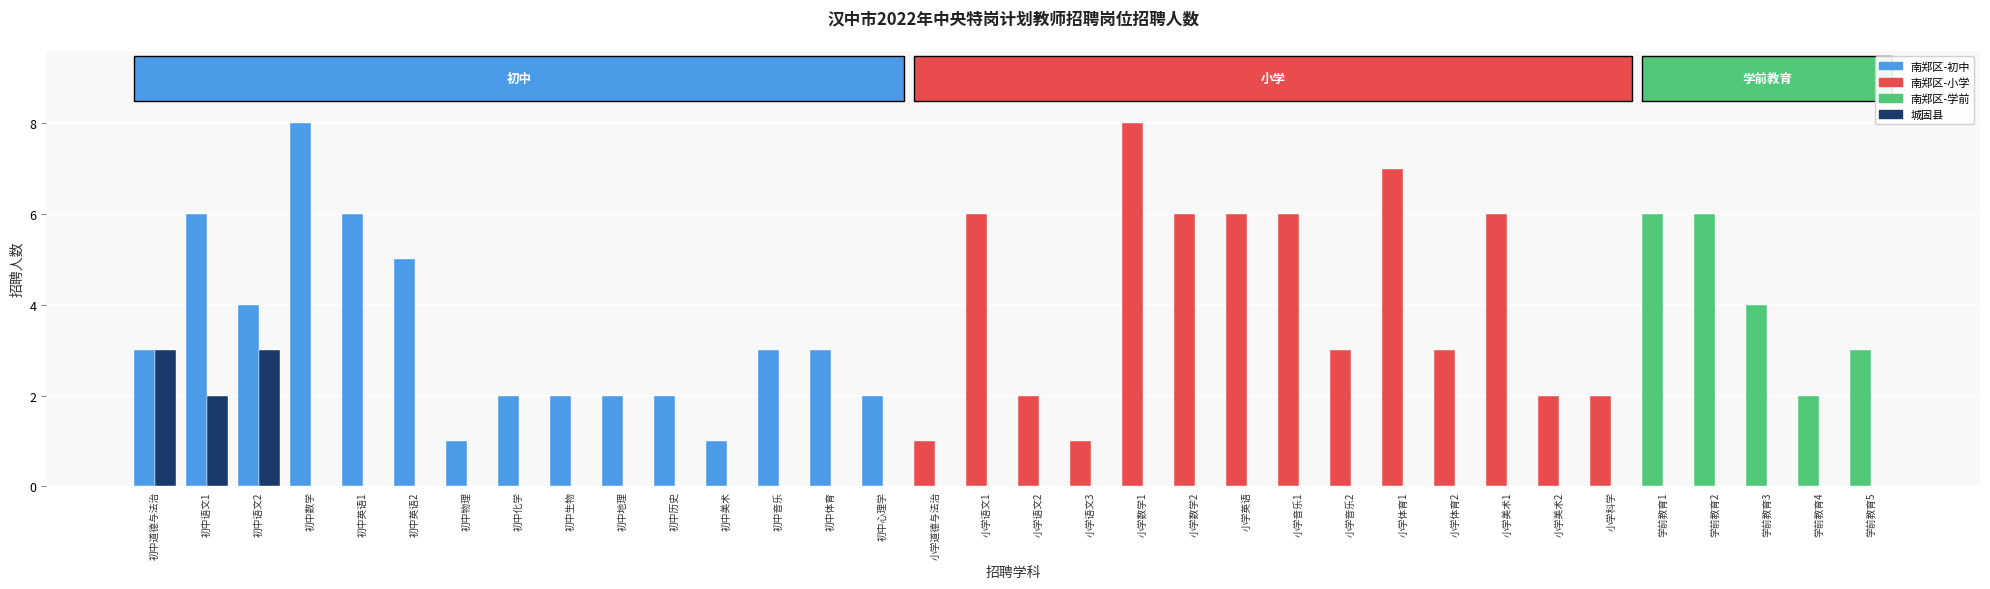

What is the maximum value shown in the chart?

8